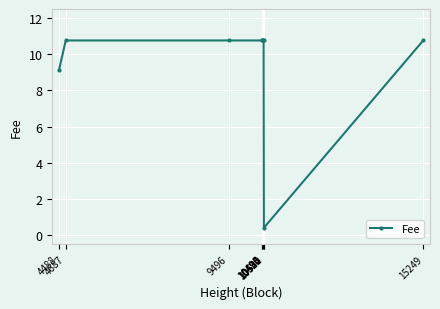

What is the value of the 9th point from the left?

10.8